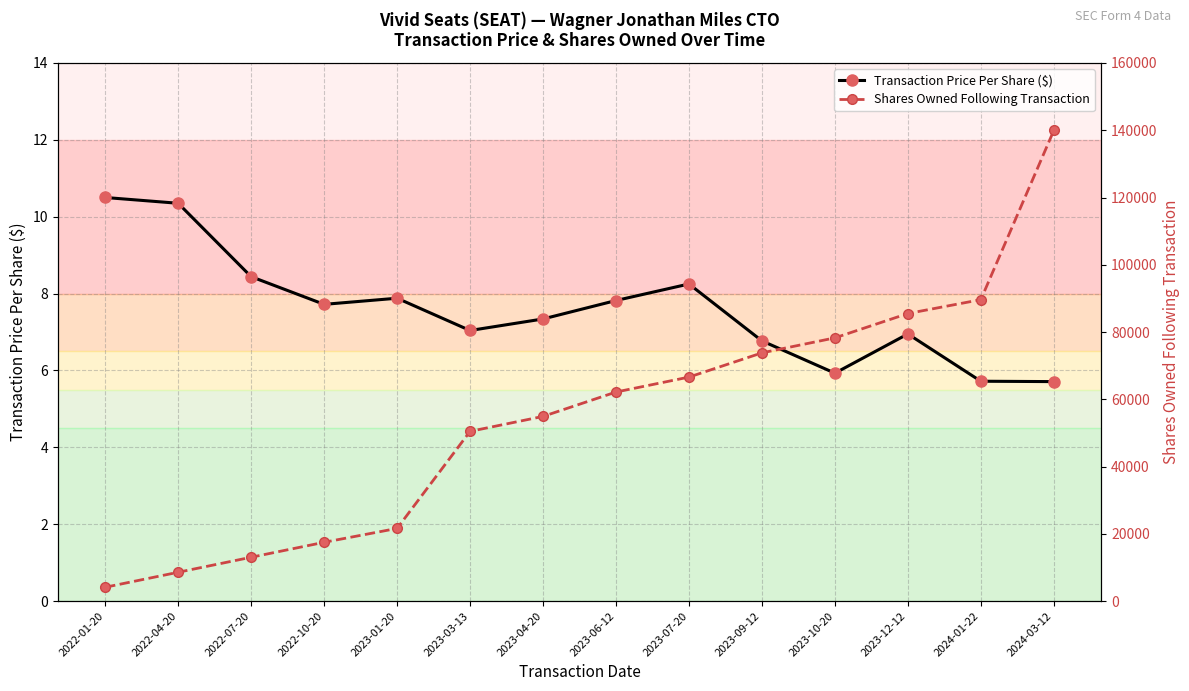

Where is Transaction Price Per Share ($) nearest to the value 8?

2023-01-20